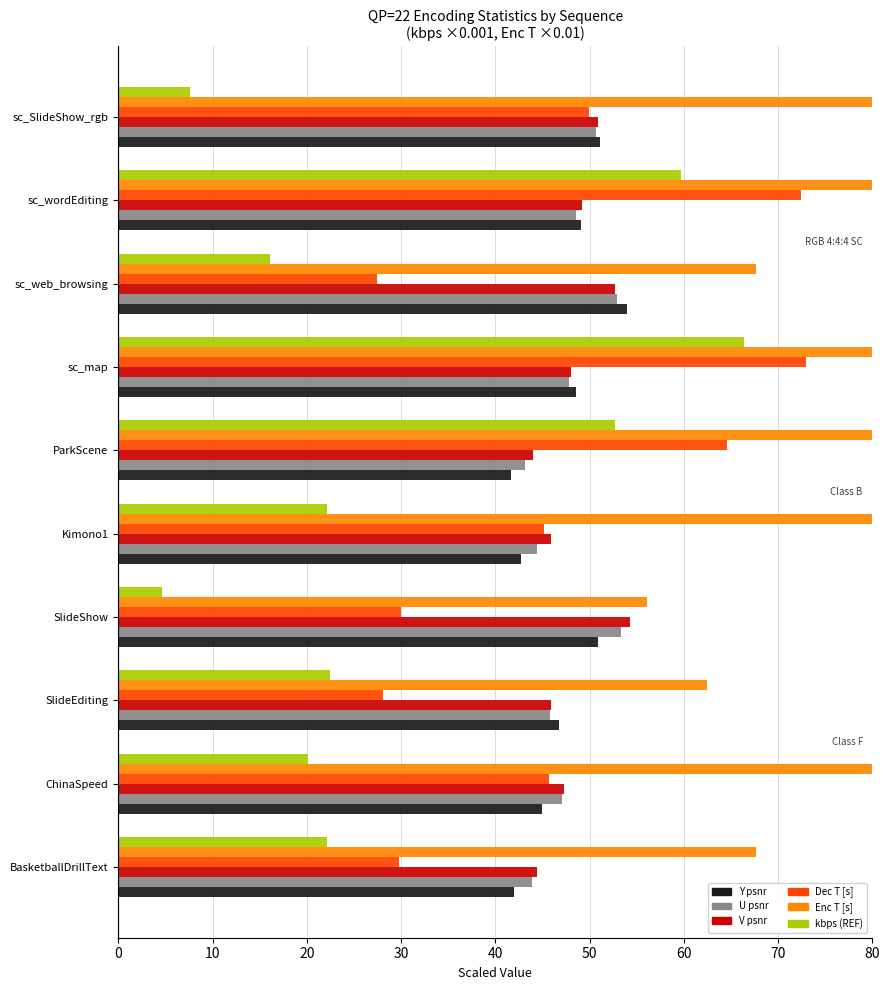

What is the spread (max minus min) of values at sc_map?

145.3